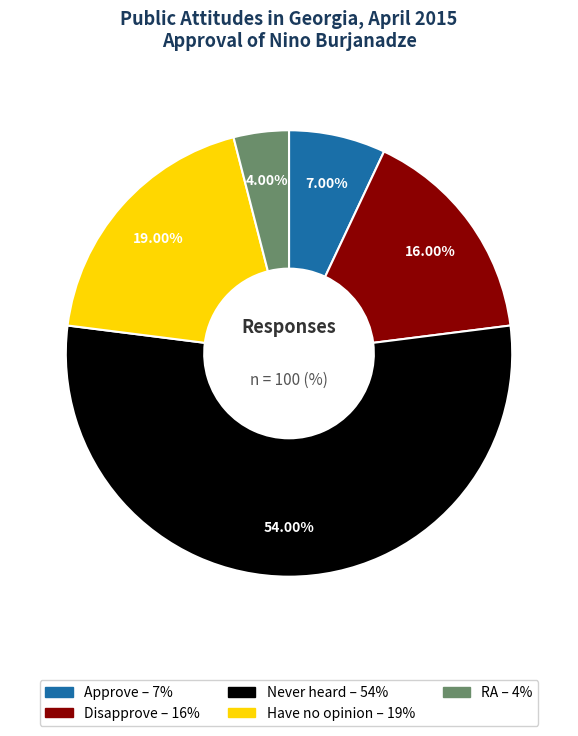

What is the largest slice in the pie chart?

Never heard